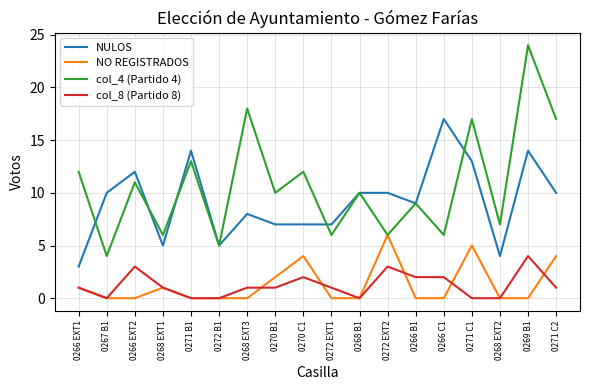

Reading left to right, extract all data points from this chart.

NULOS: 3	10	12	5	14	5	8	7	7	7	10	10	9	17	13	4	14	10
NO REGISTRADOS: 1	0	0	1	0	0	0	2	4	0	0	6	0	0	5	0	0	4
col_4 (Partido 4): 12	4	11	6	13	5	18	10	12	6	10	6	9	6	17	7	24	17
col_8 (Partido 8): 1	0	3	1	0	0	1	1	2	1	0	3	2	2	0	0	4	1